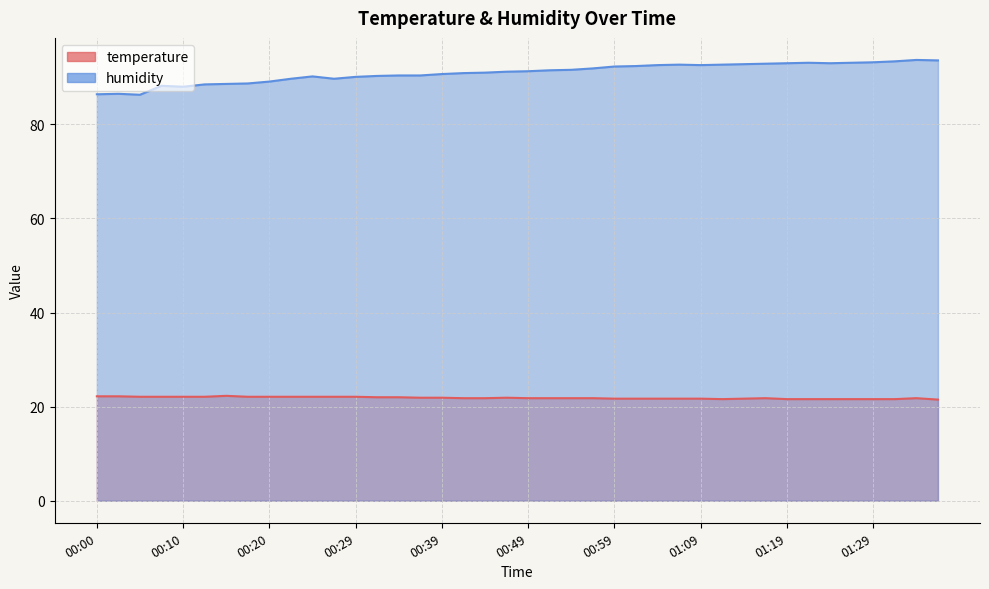

At which category is the sum across all series the highest?

01:34